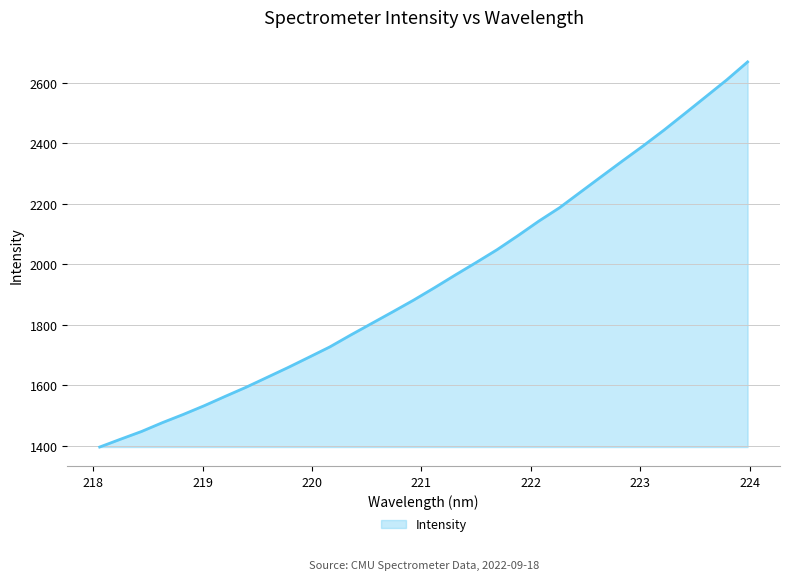

What is the difference between the maximum and minimum values?

1272.5